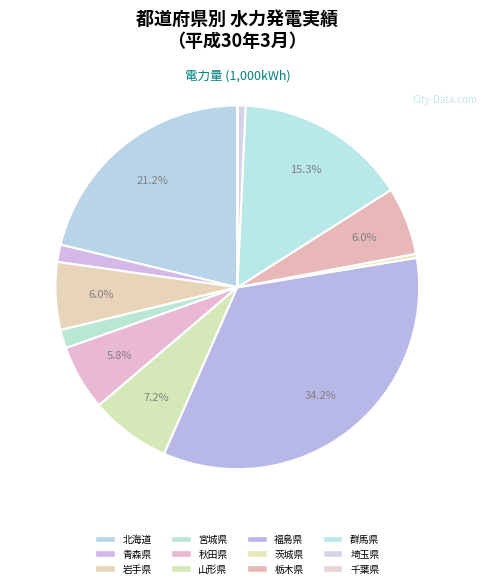

Is there any slice that represents more than half of the pie?

No